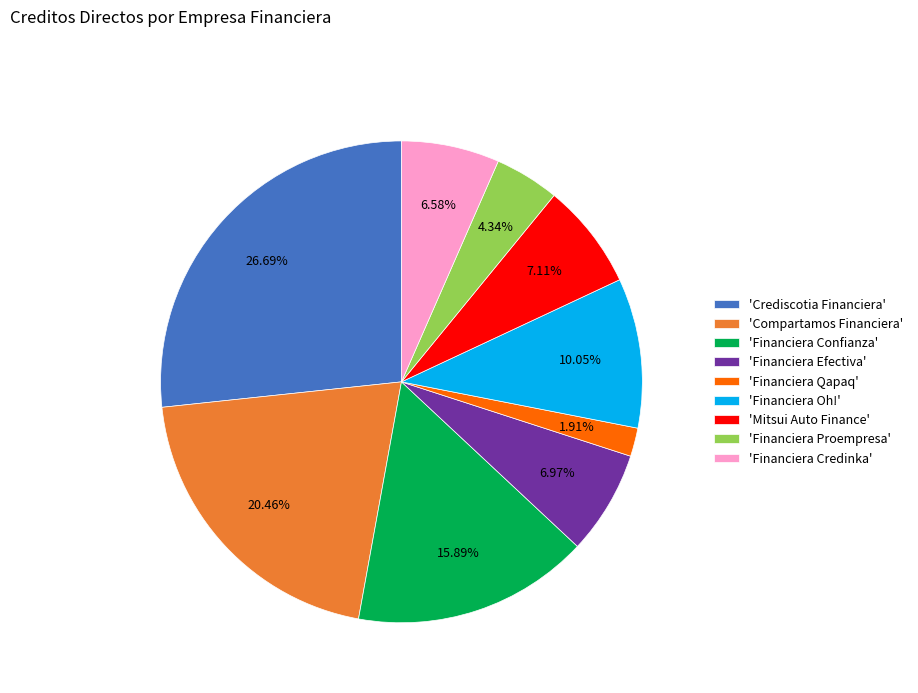

To the nearest percent, what is the average slice percentage?

11%